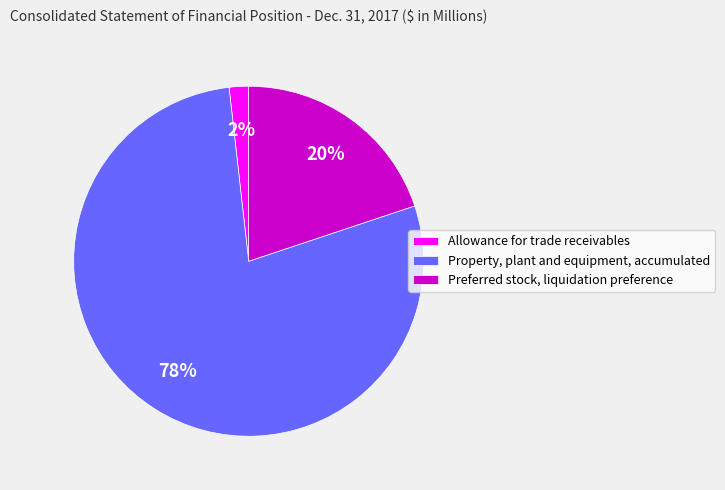

Count the number of slices in the pie.

3